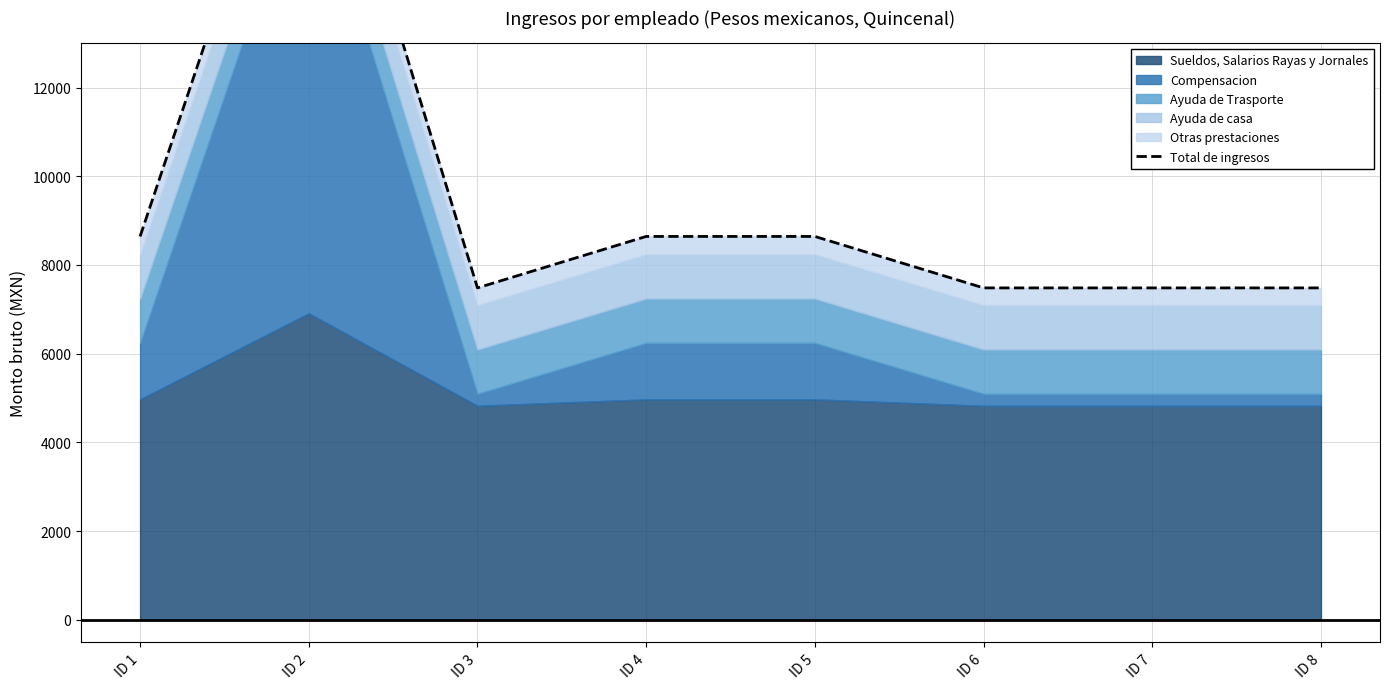

The value at ID 4 is 8643.4. True or false?

True